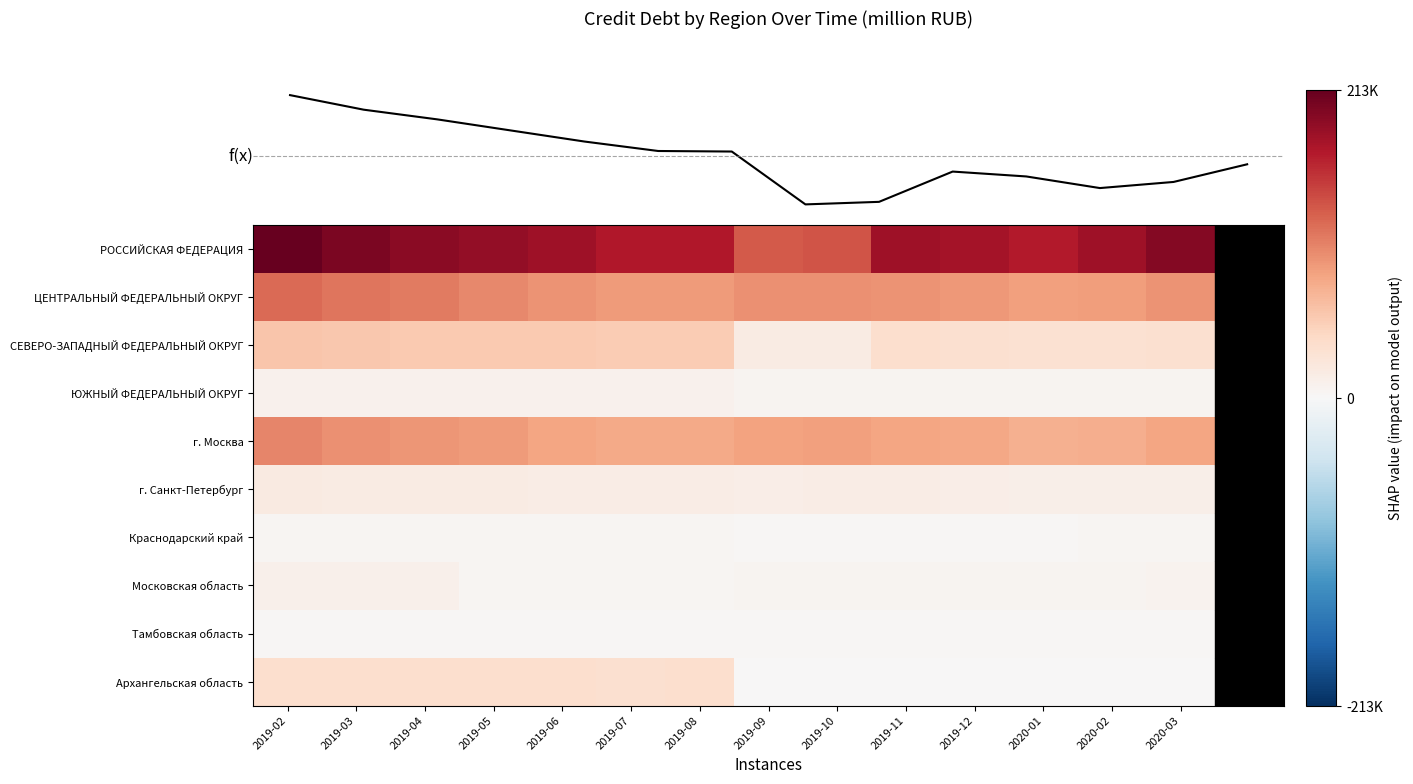

What is the highest value of the Московская область series?

10888